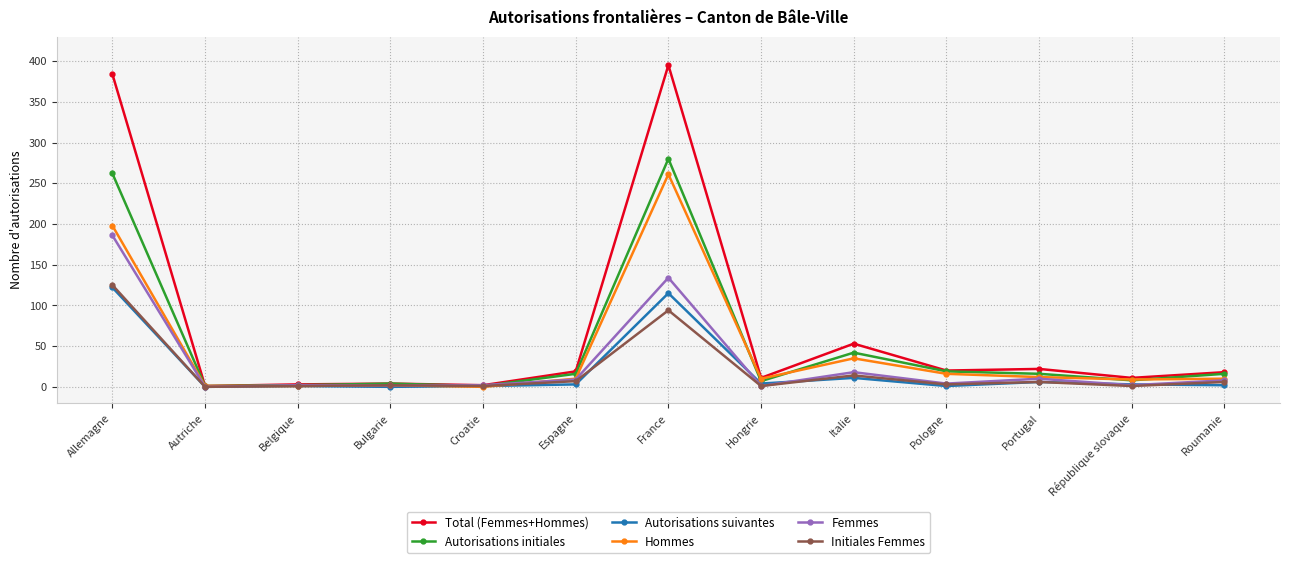

Is the value of Femmes at Belgique greater than the value of Autorisations initiales at Roumanie?

No